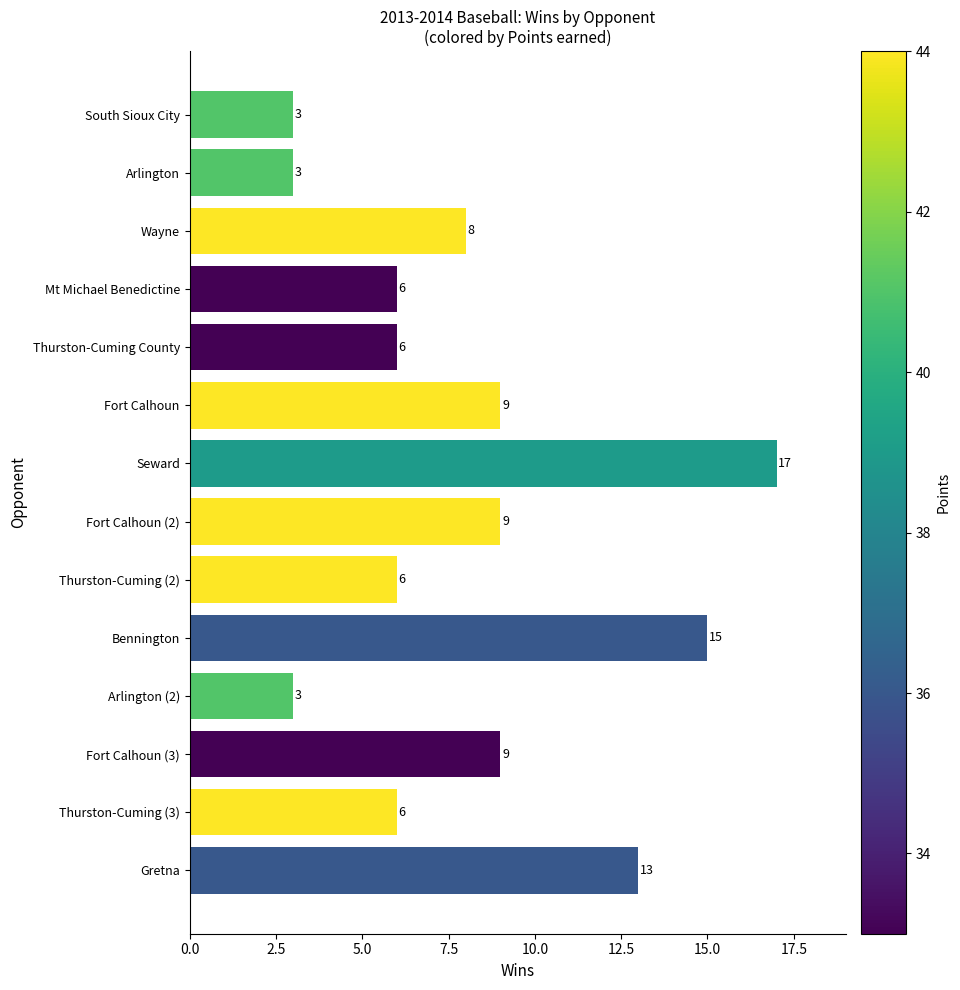

What is the value of the 9th bar from the top?

6